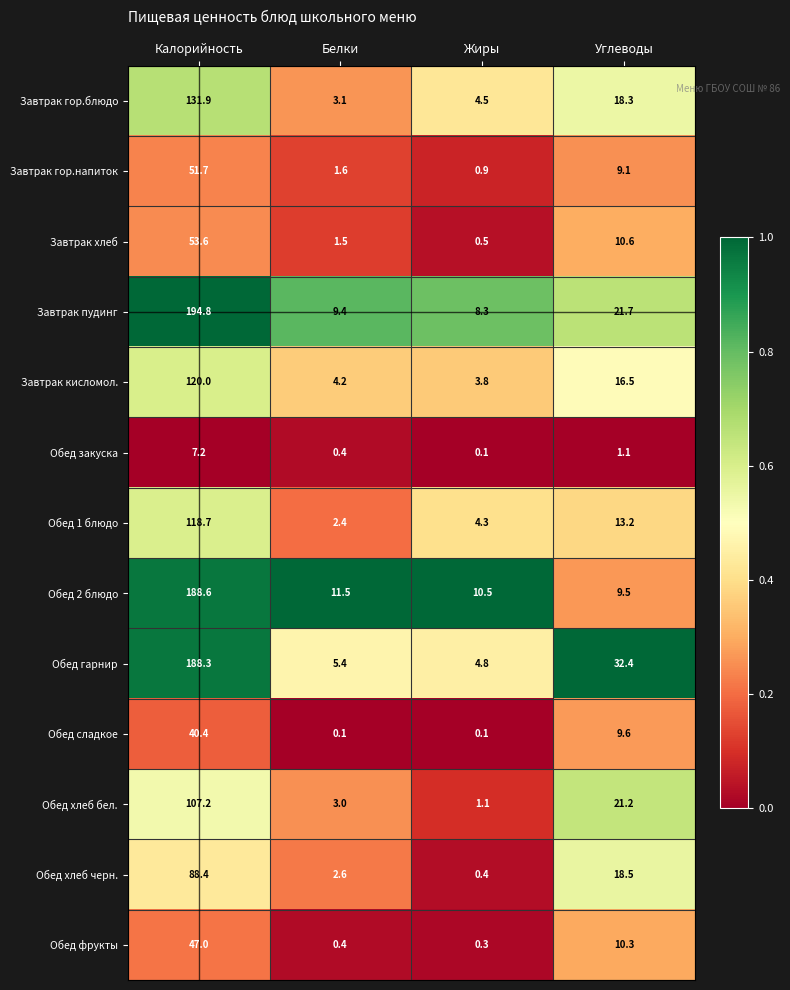

At which category is the sum across all series the highest?

Калорийность